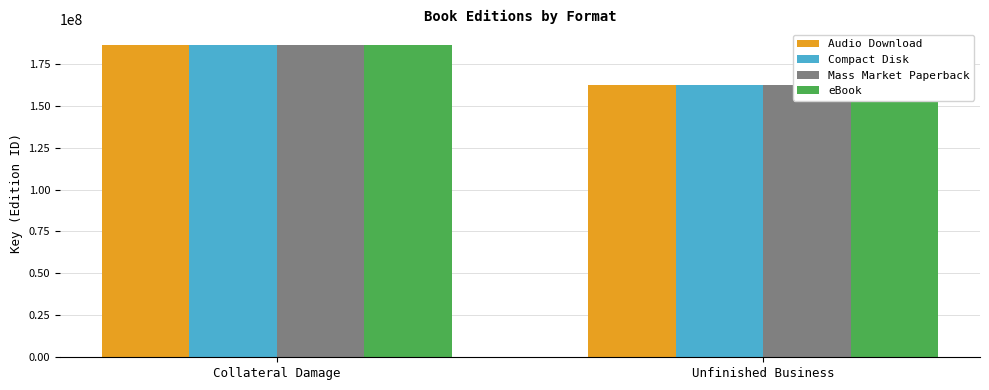

At which category is the sum across all series the highest?

Collateral Damage